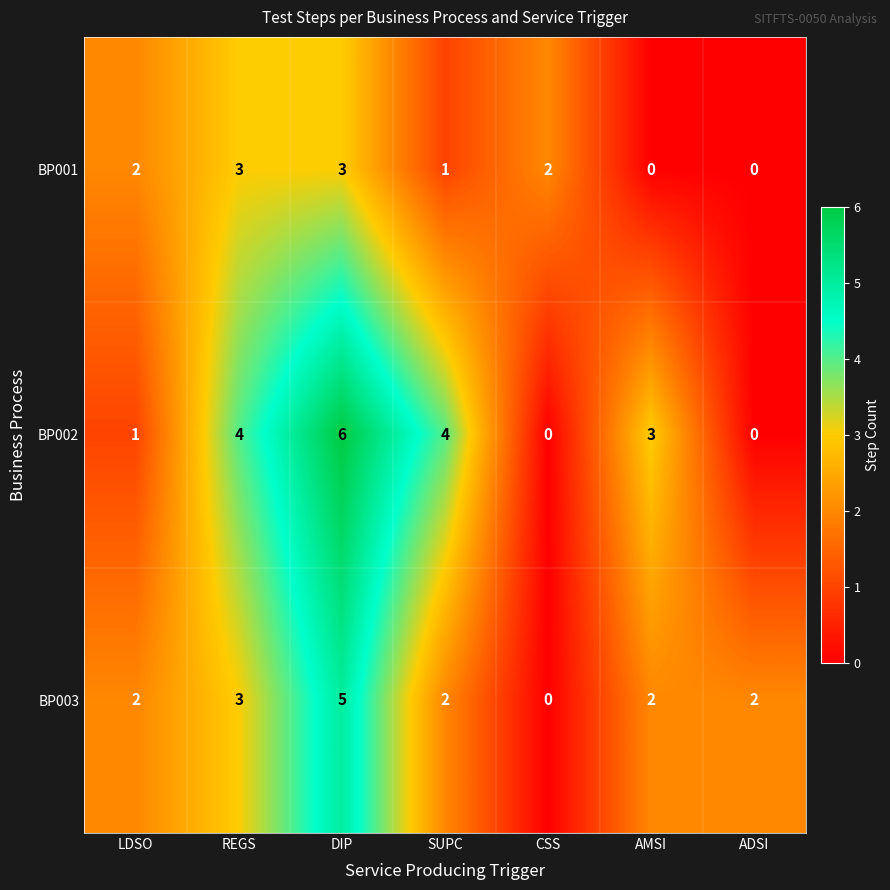

What is the average value of the BP002 series?

3